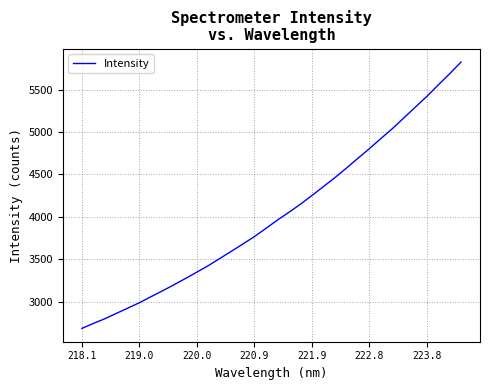

What is the average value?

4030.7